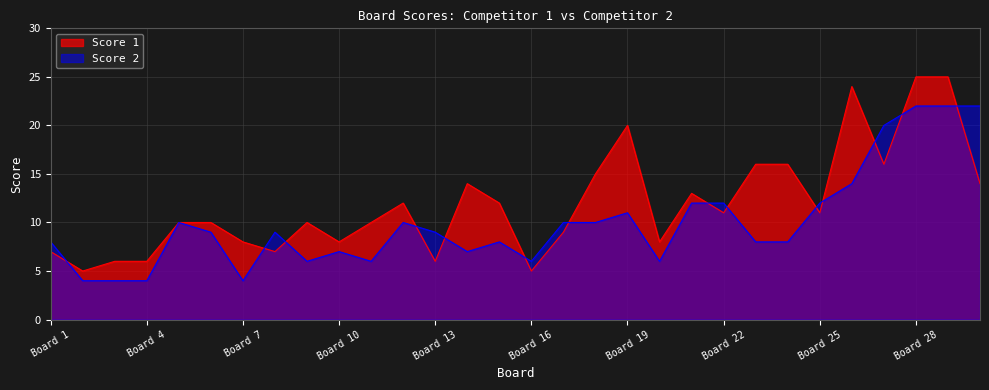

What is the value of the Score 2 point at the 14th from the left?

7